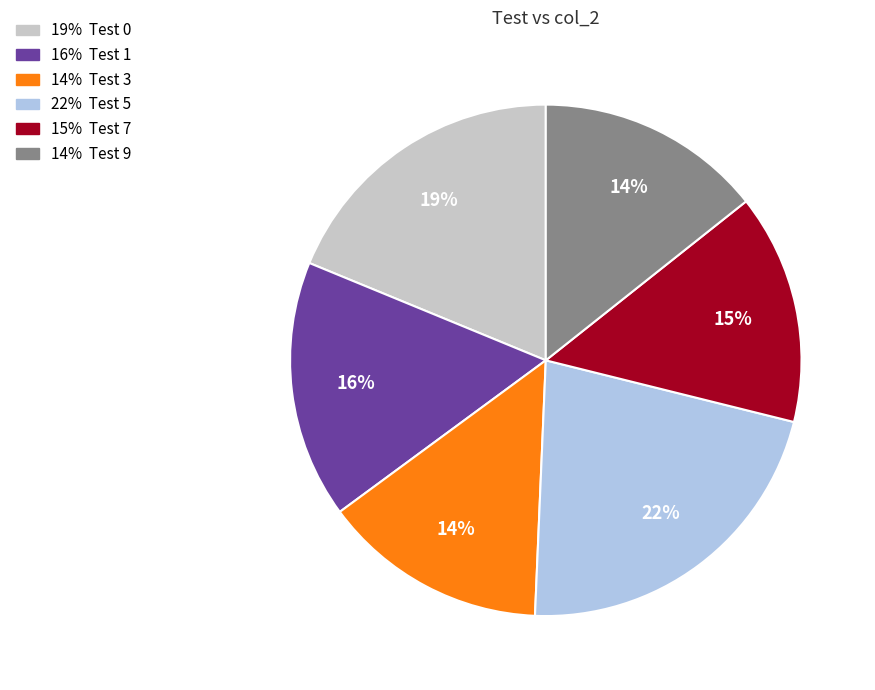

Does any single category account for the majority?

No